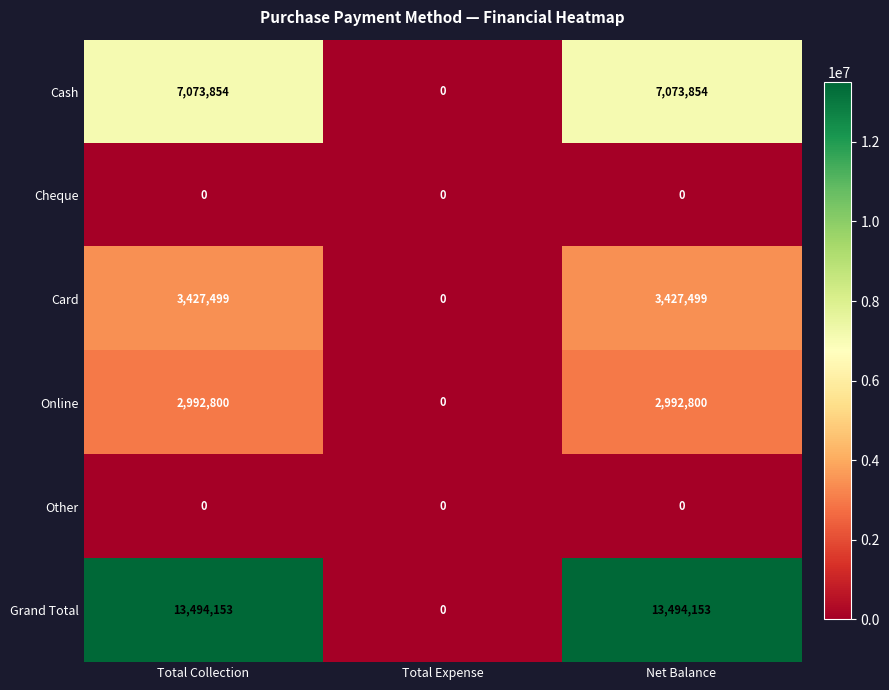

At which label does Grand Total reach its minimum?

Total Expense